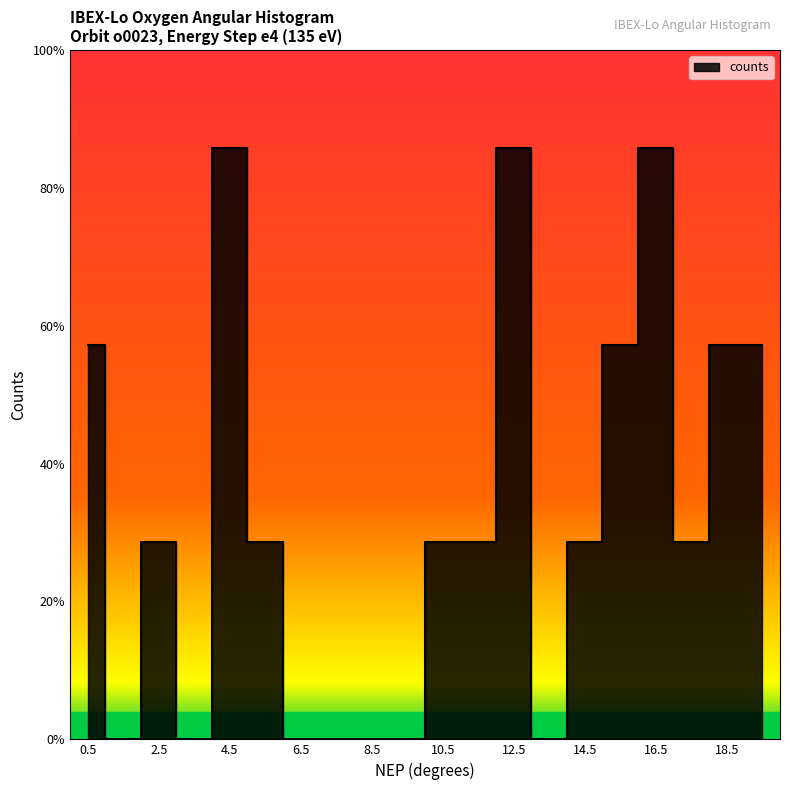

Reading right to left, transcribe all the data shown in this chart.

19.5=2	18.5=2	17.5=1	16.5=3	15.5=2	14.5=1	13.5=0	12.5=3	11.5=1	10.5=1	9.5=0	8.5=0	7.5=0	6.5=0	5.5=1	4.5=3	3.5=0	2.5=1	1.5=0	0.5=2